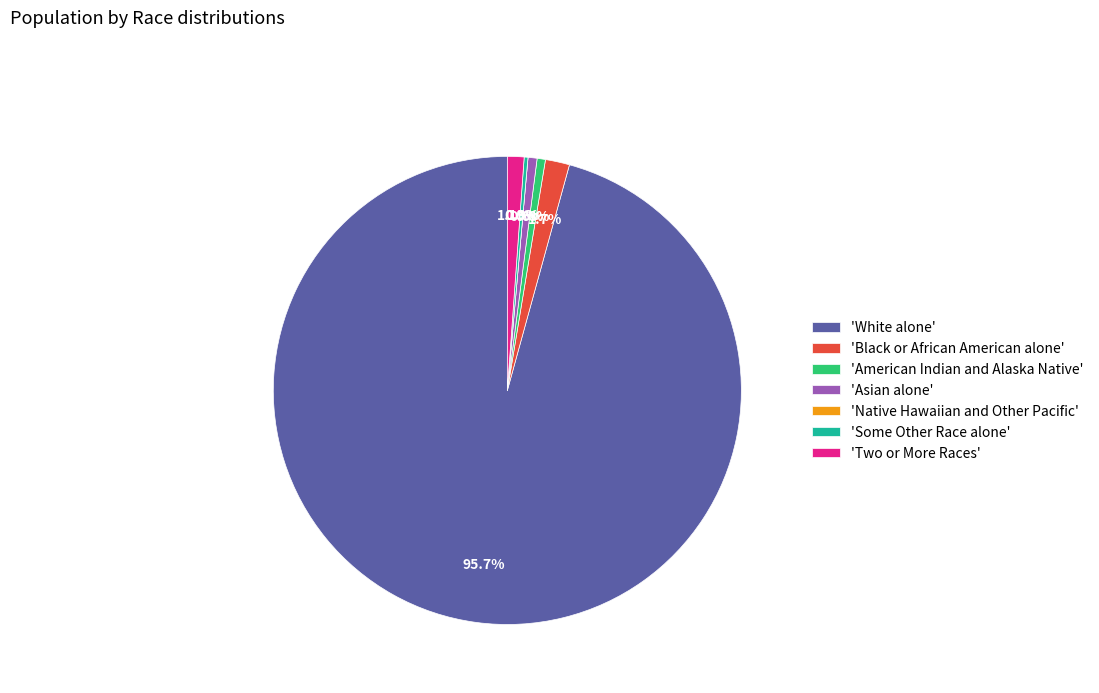

Rank the categories by value from highest to lowest.

White alone, Black or African American alone, Two or More Races, Asian alone, American Indian and Alaska Native, Some Other Race alone, Native Hawaiian and Other Pacific